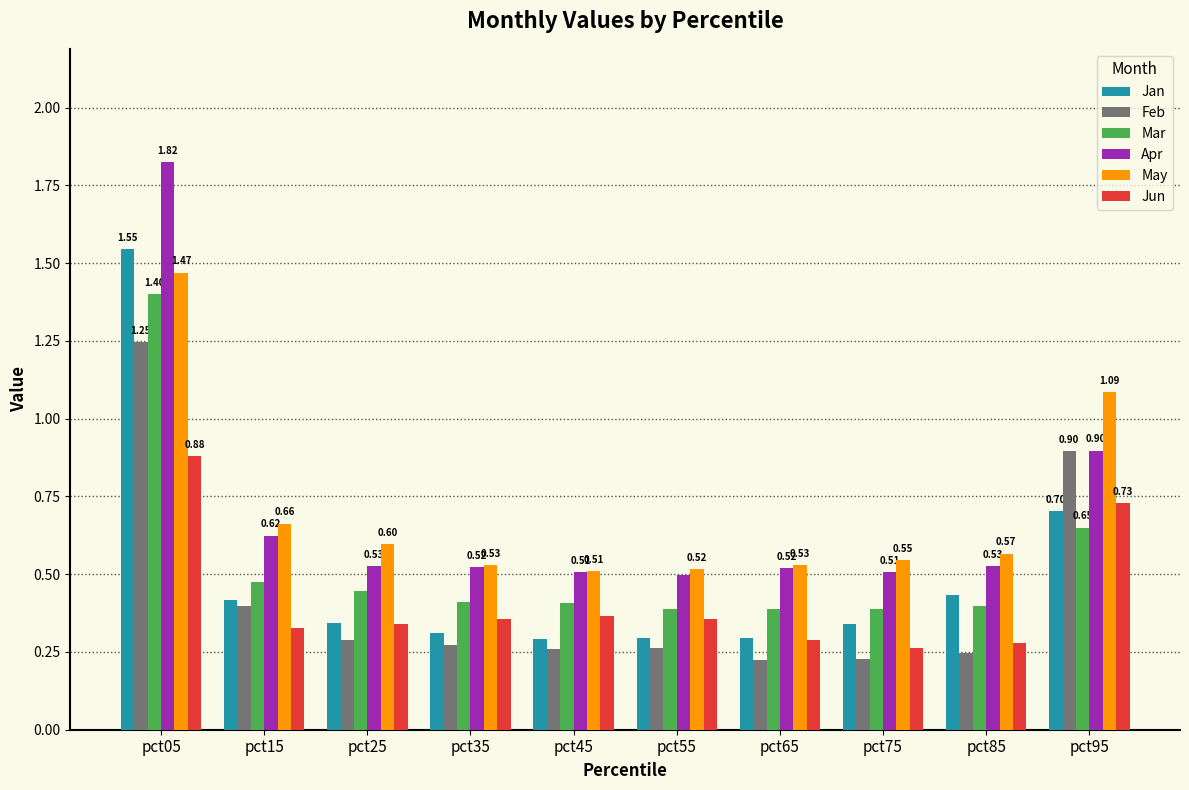

At which category is the sum across all series the highest?

pct05